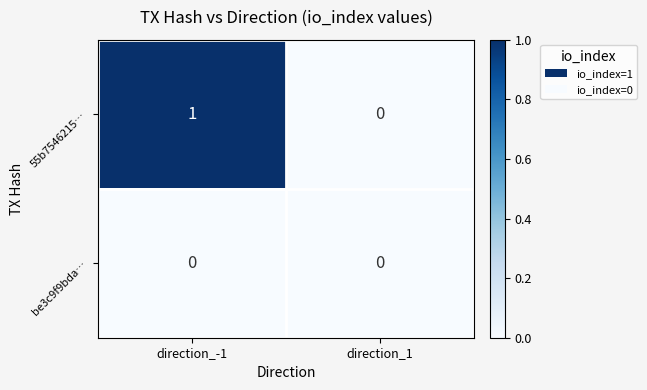

Between direction_-1 and direction_1, which series saw the biggest shift?

55b7546215…